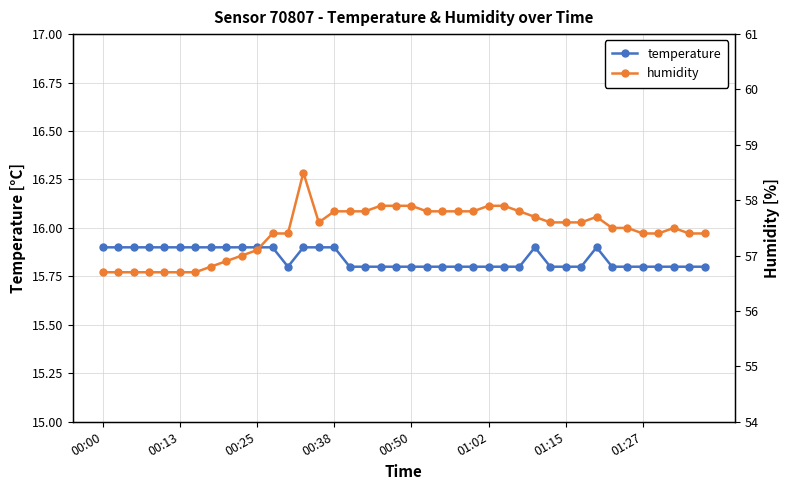

Is it true that temperature equals 15.8 at 16?

True